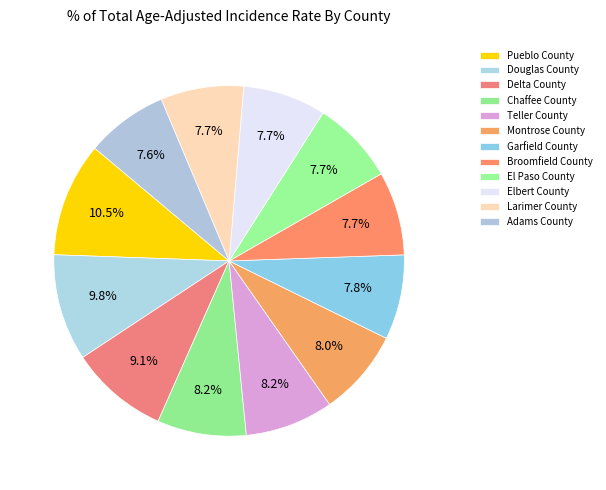

Is it true that Elbert County is 8% of the pie?

True